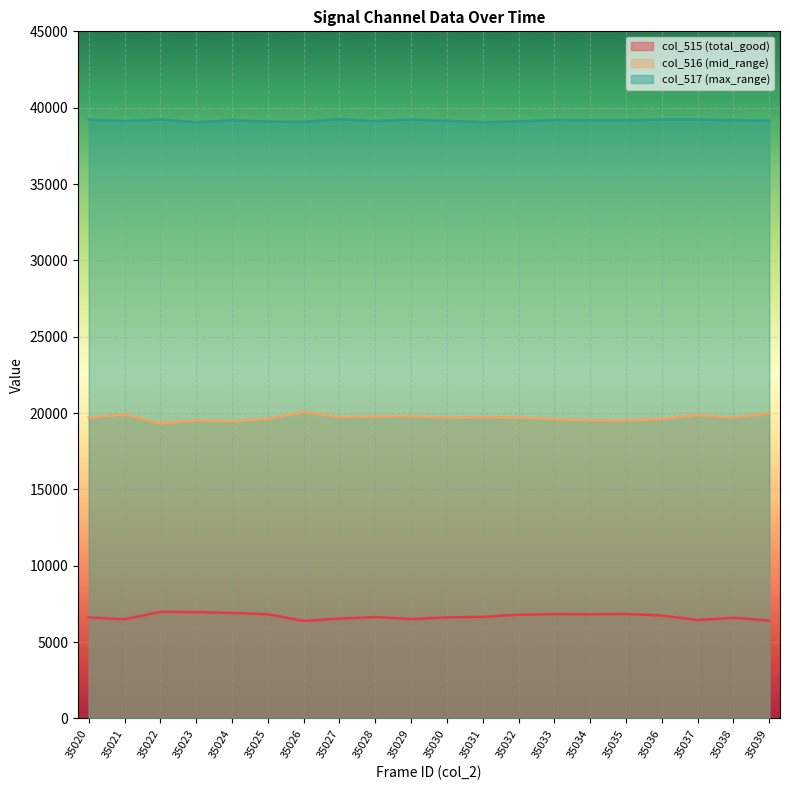

What is the maximum value for col_515?

6983